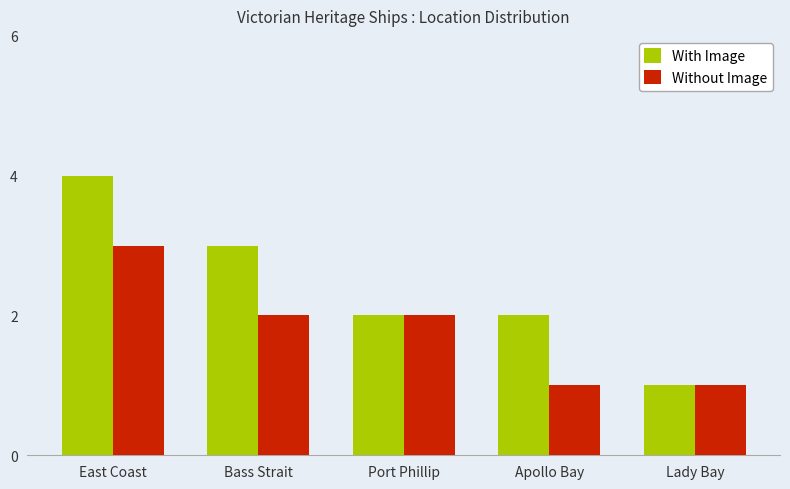

What is the difference between the maximum and minimum values in the Without Image series?

2